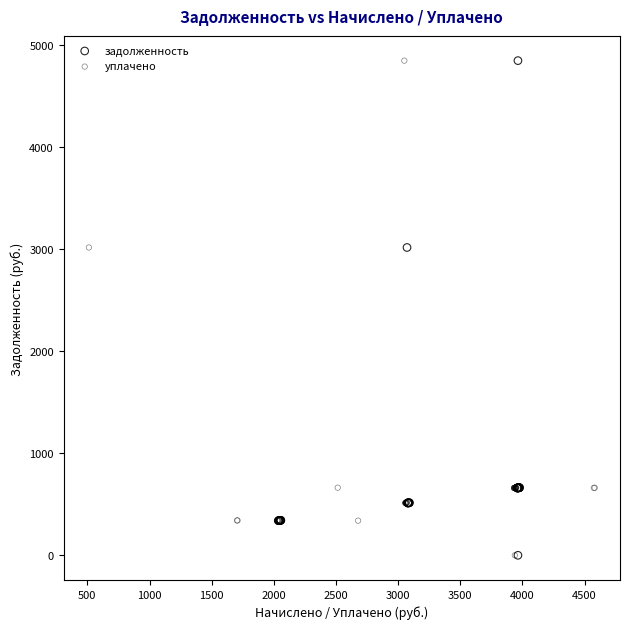

What are all the series names shown in the legend?

задолженность, уплачено